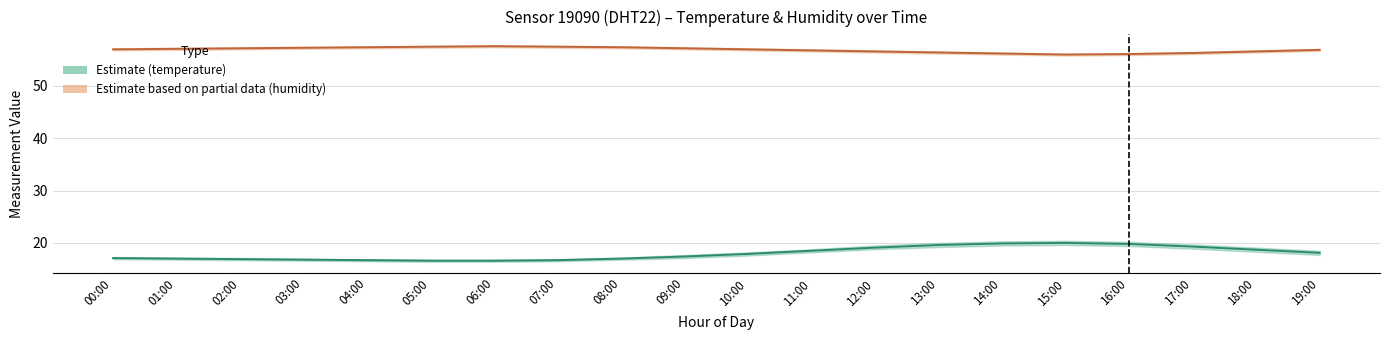

At which label does Humidity (estimate, partial) first exceed 57?

01:00